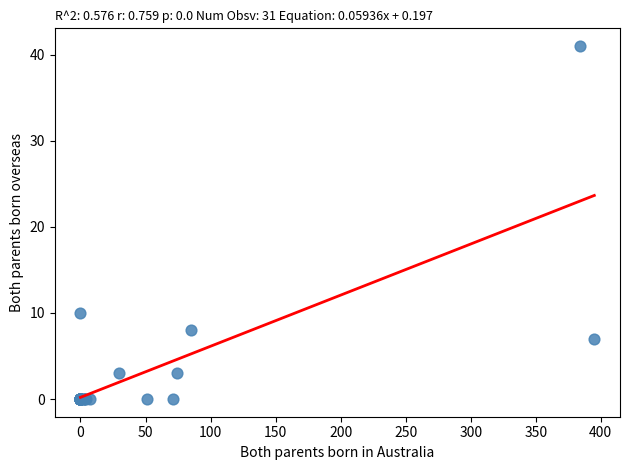

What Y value in the scatter plot is closest to 20?

10